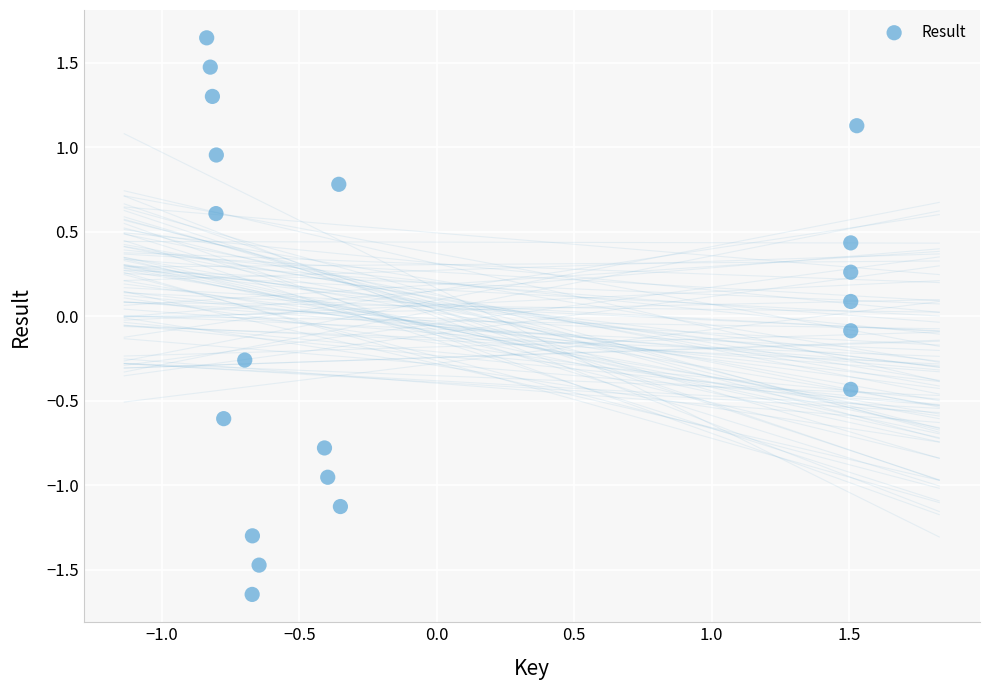

What is the range of X values (max minus min)?

2.4